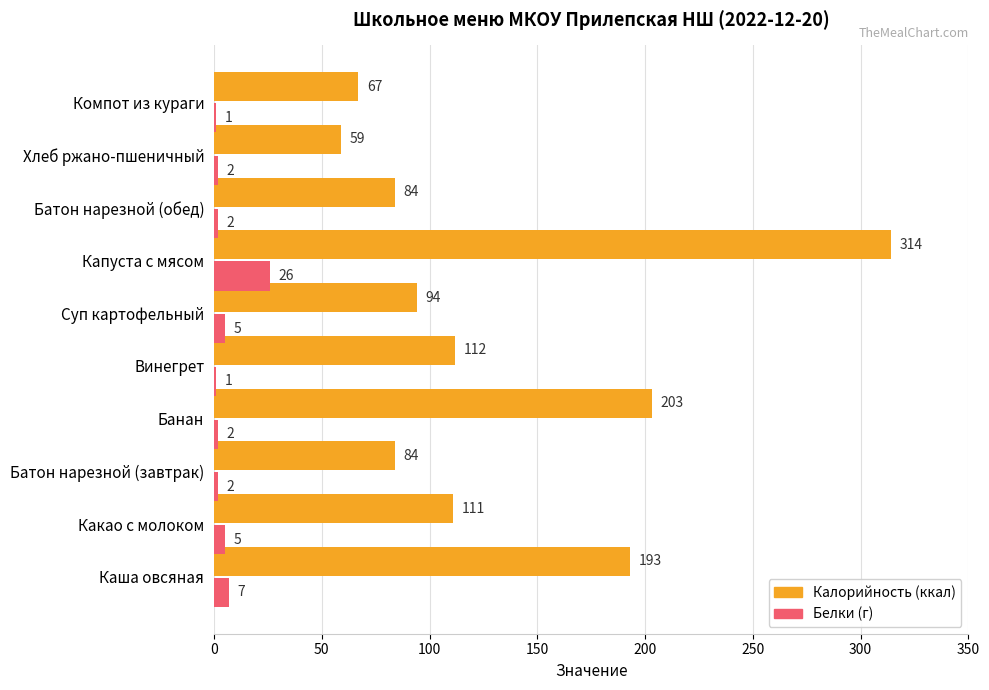

What is the total value across all series at Какао с молоком?

116